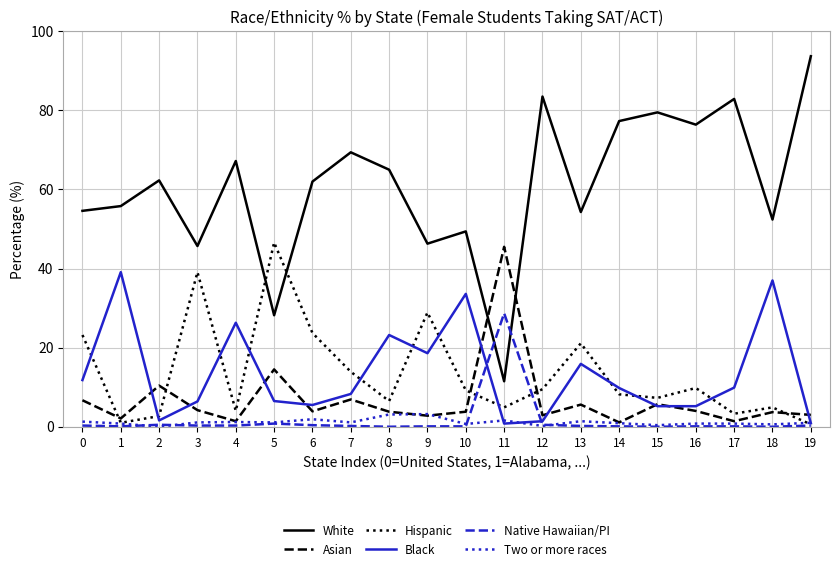

The value of Black at 7 is 14.0. True or false?

False